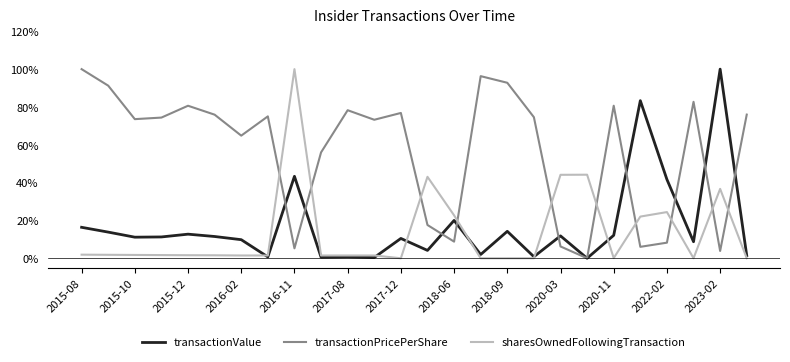

True or false: transactionPricePerShare and sharesOwnedFollowingTransaction cross at least once.

True